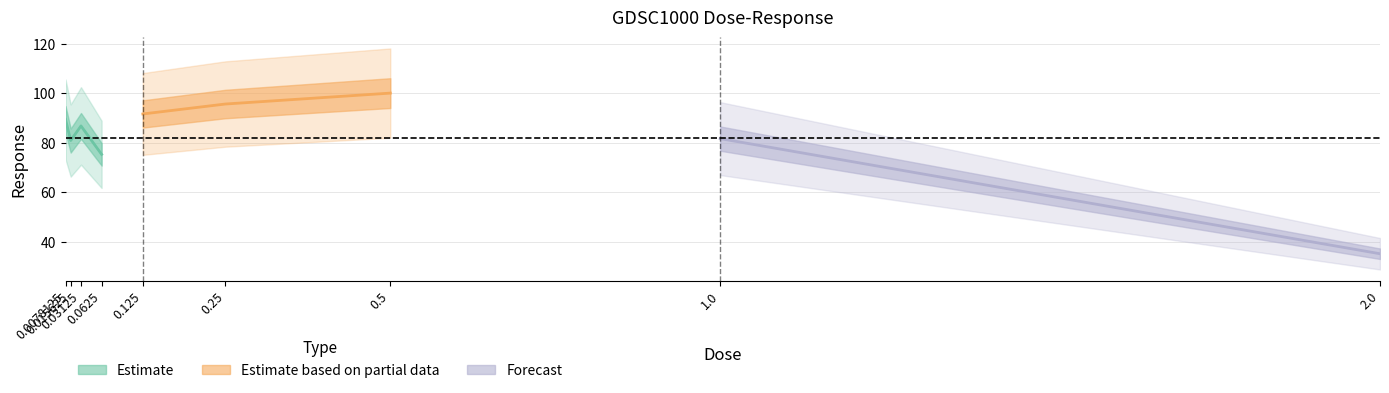

What is the value of the 5th point from the left?

91.7